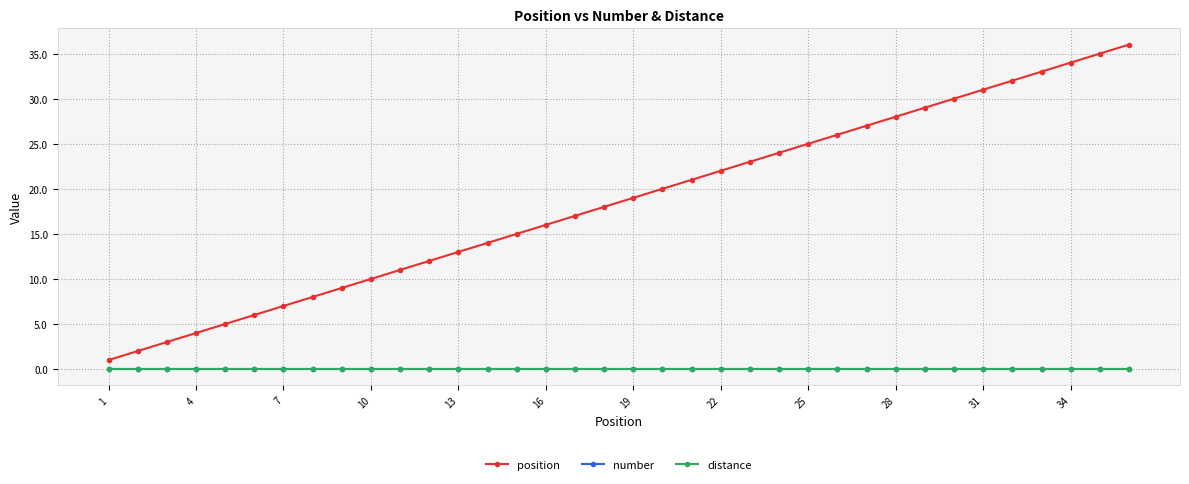

True or false: distance has more than 0 interior local peaks.

False